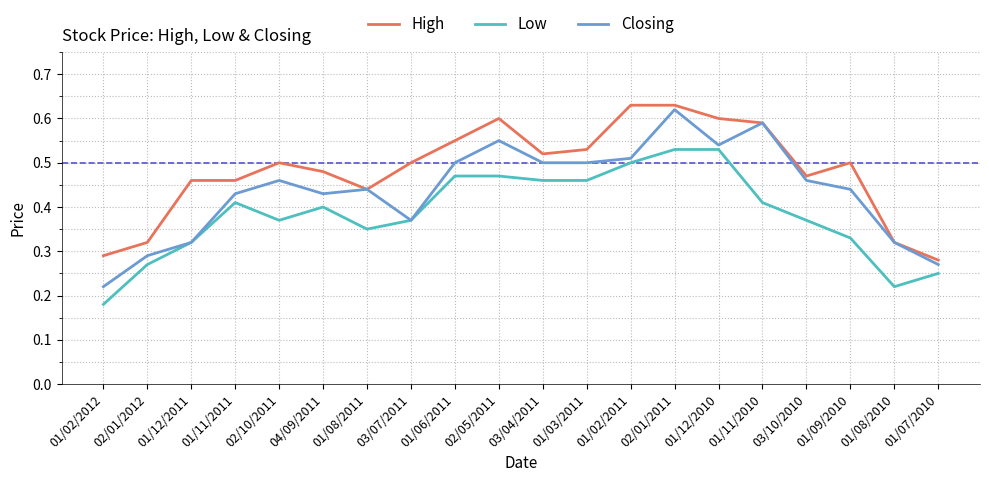

True or false: Low has a value of 0.4 at 02/01/2012.

False